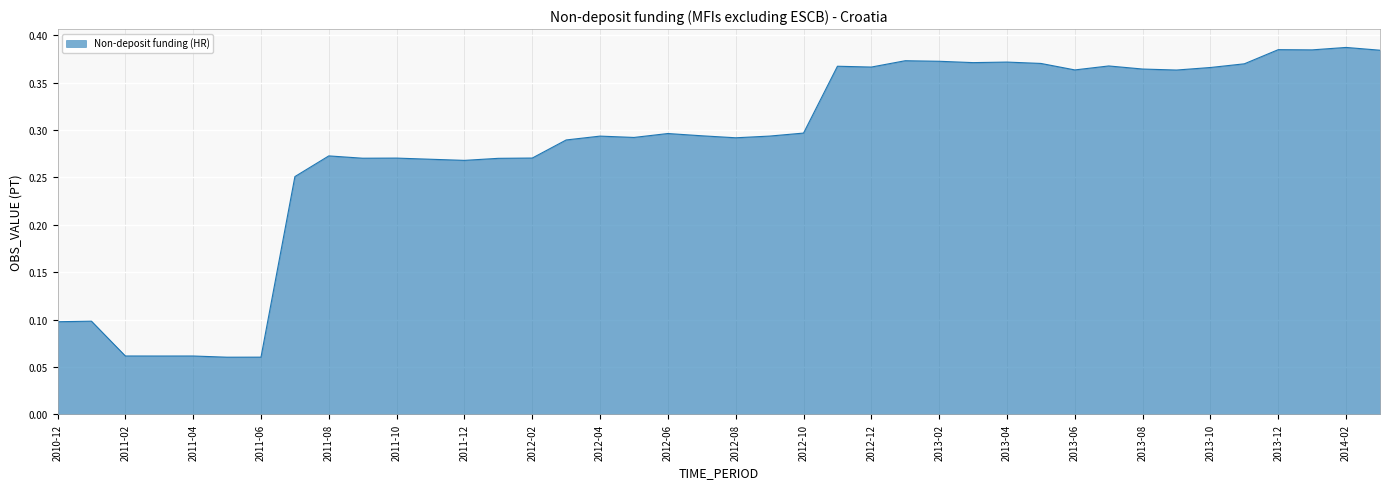

Is this an area chart (filled region under the line)?

Yes